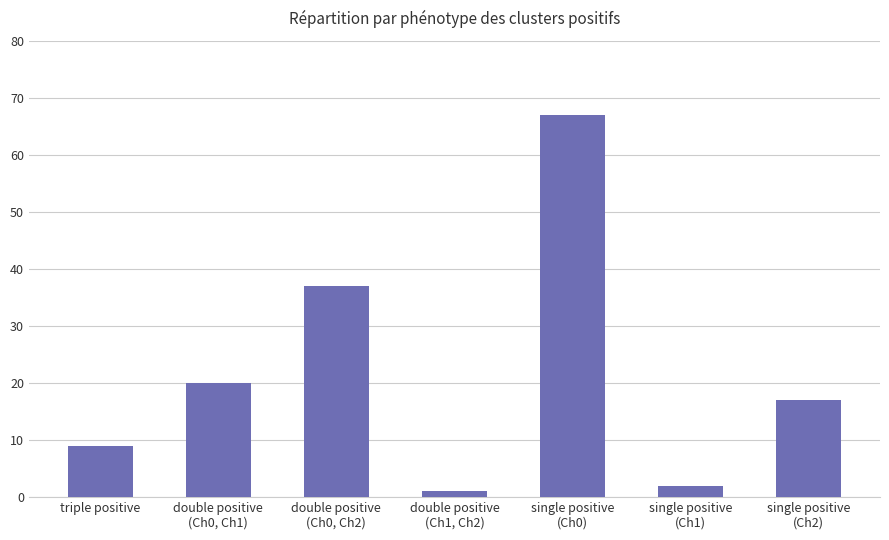

What position from the right is single positive
(Ch0)?

3